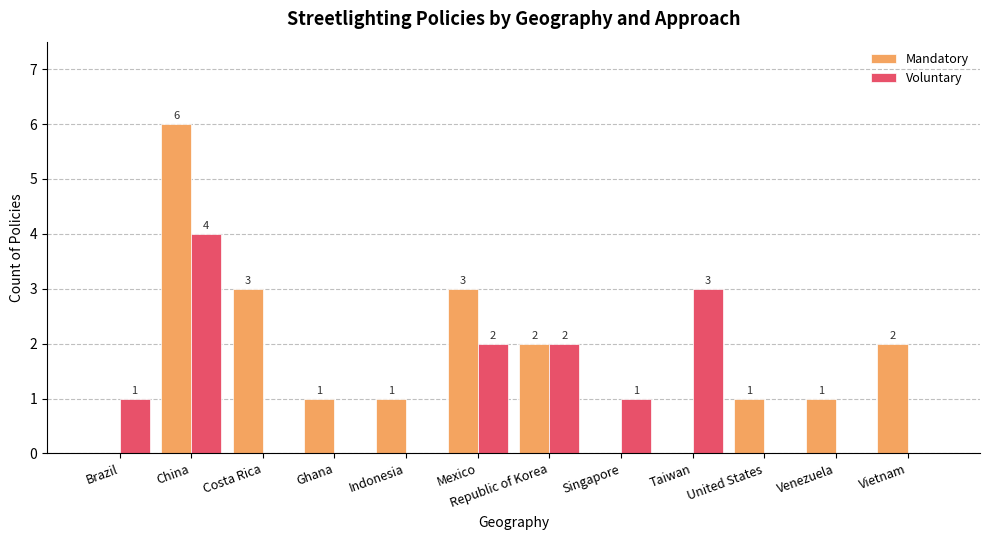

True or false: Mandatory has a value of 3 at Mexico.

True